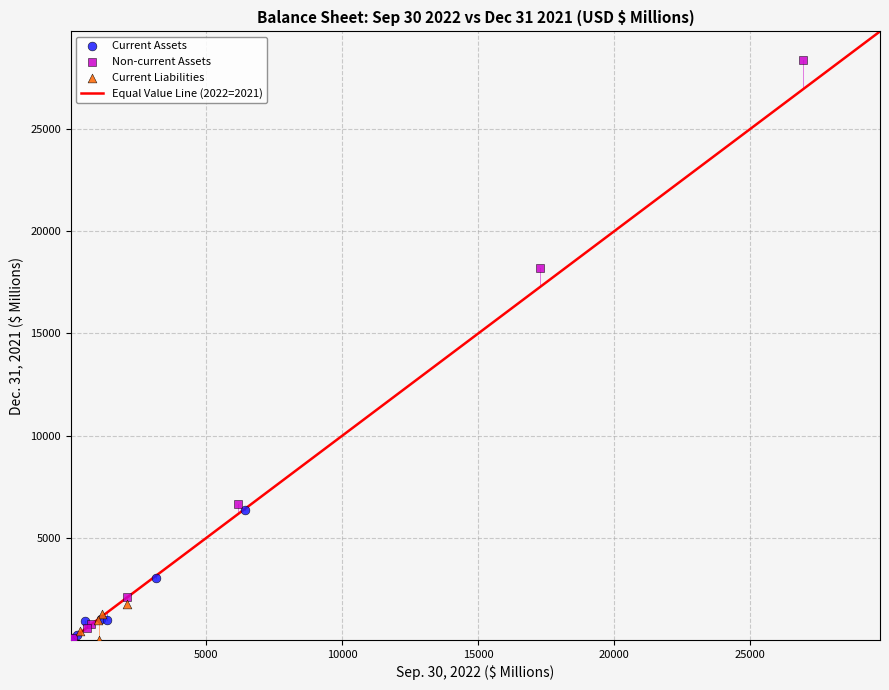

Which series has the widest spread of Y values?

Non-current Assets